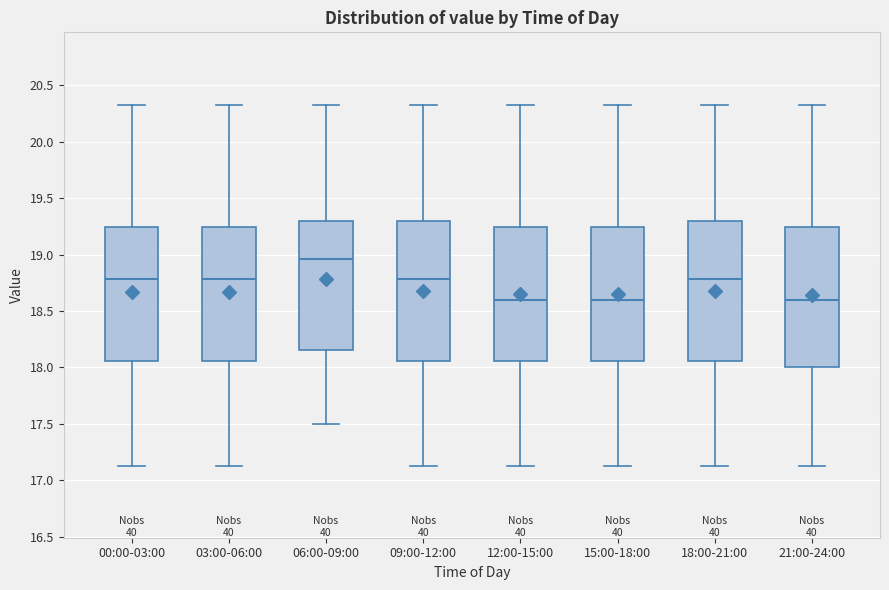

Which box has the highest median line?

06:00-09:00